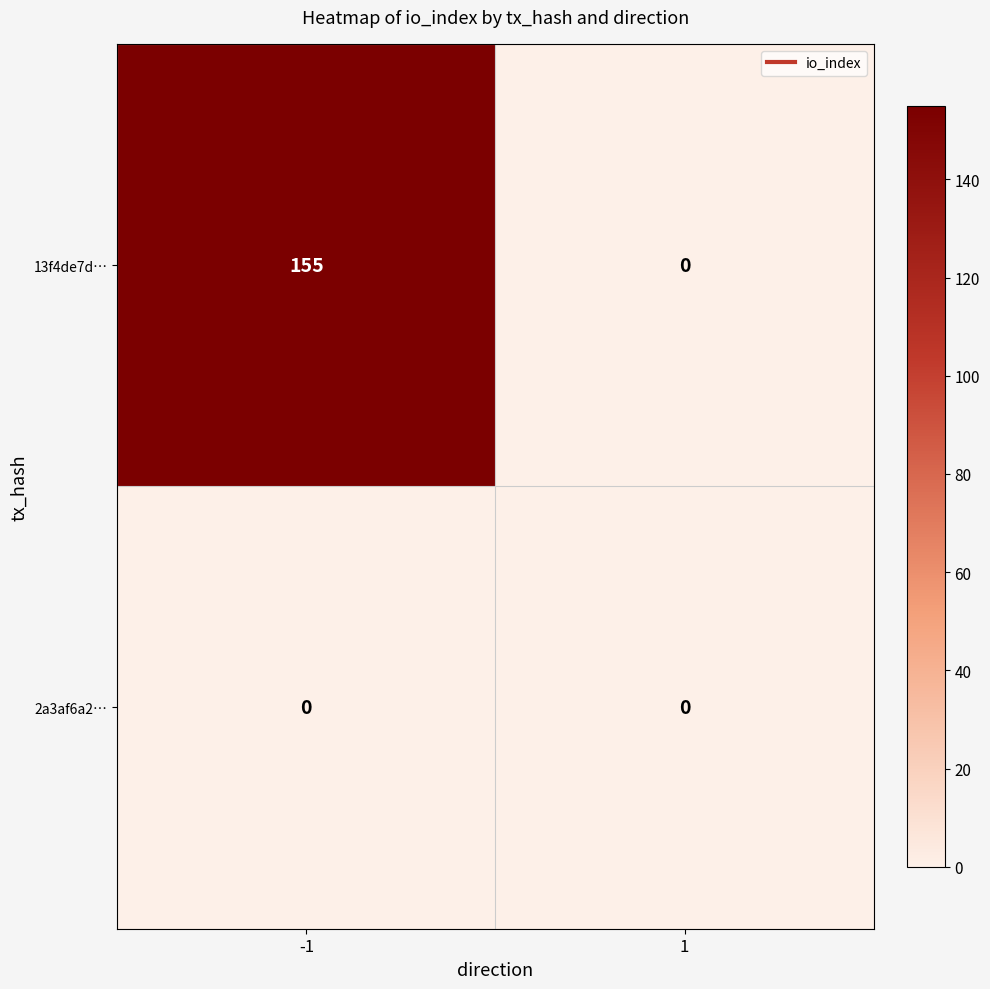

Reading left to right, what are all the values shown in this chart?

13f4de7d…: 155	0
2a3af6a2…: 0	0